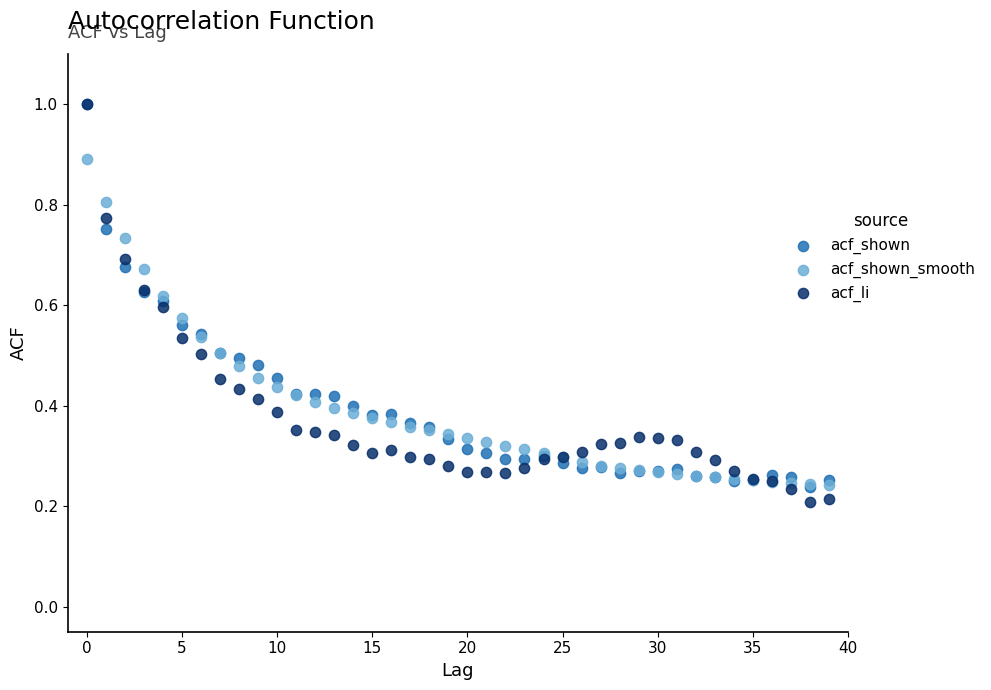

Which series contains the lowest Y value?

acf_li